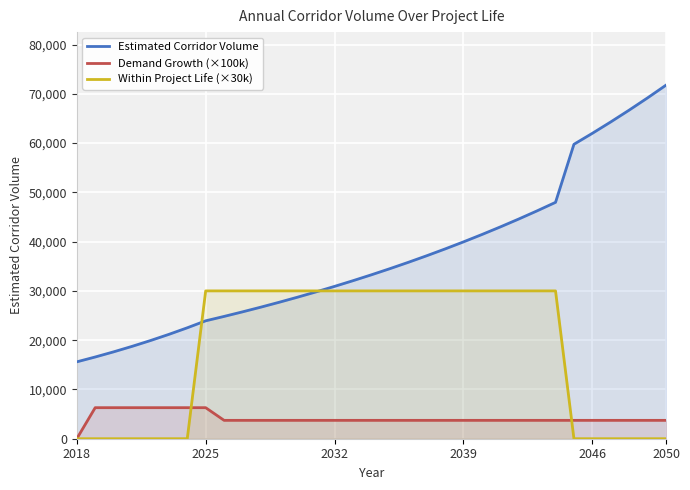

True or false: Demand Growth (×100k) has more than 1 points higher than both neighbors.

False